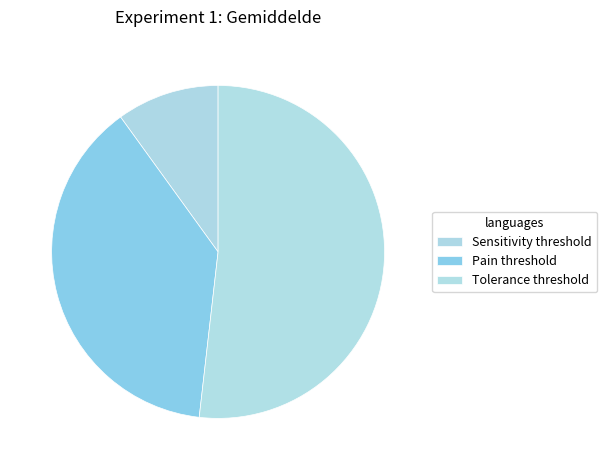

How many slices are in this pie chart?

3